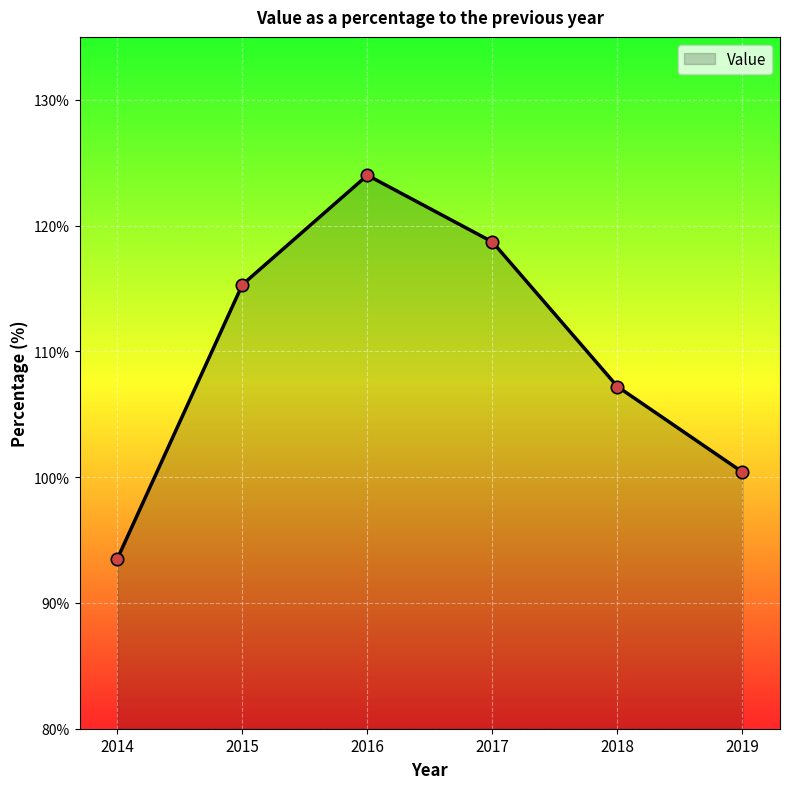

What is the change in value from 2016 to 2019?

-23.6